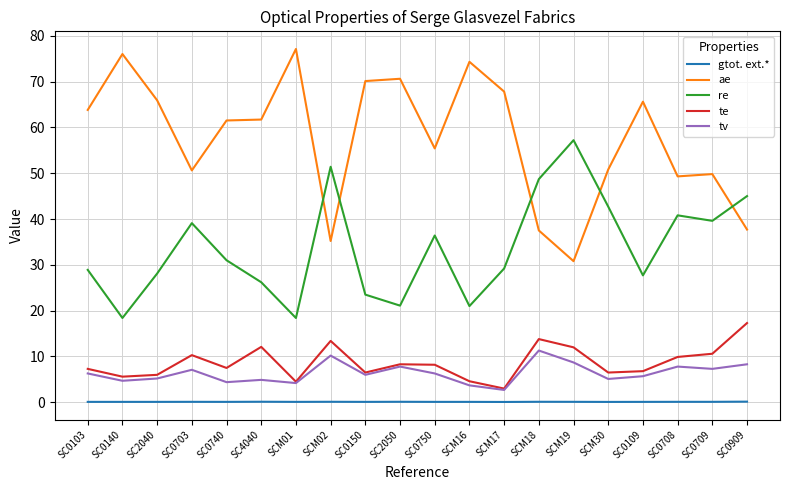

True or false: te and gtot. ext.* intersect in this chart.

False